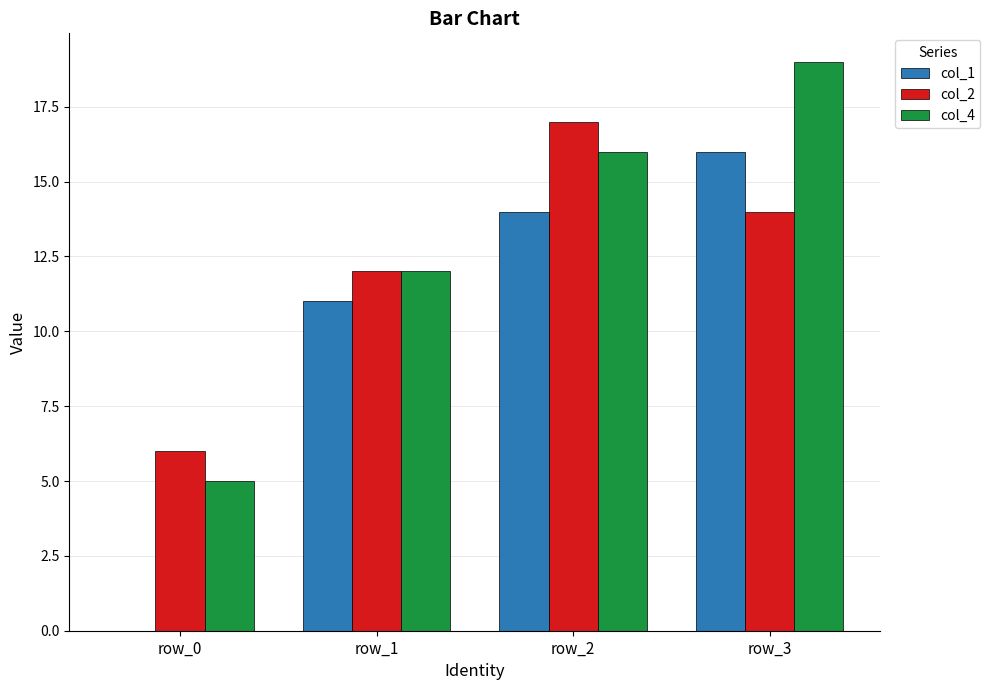

Is the value of col_4 at row_3 greater than the value of col_2 at row_3?

Yes